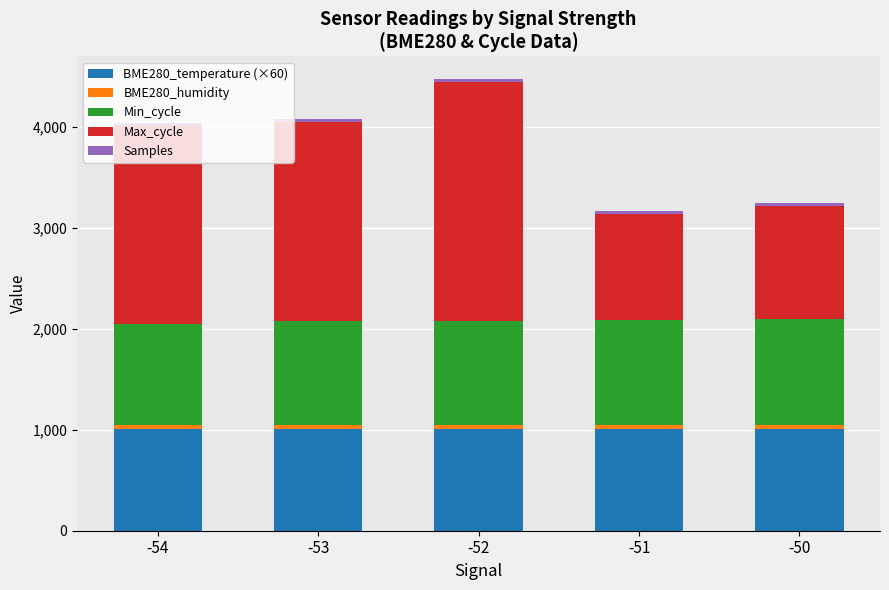

Does the chart contain any negative values?

No